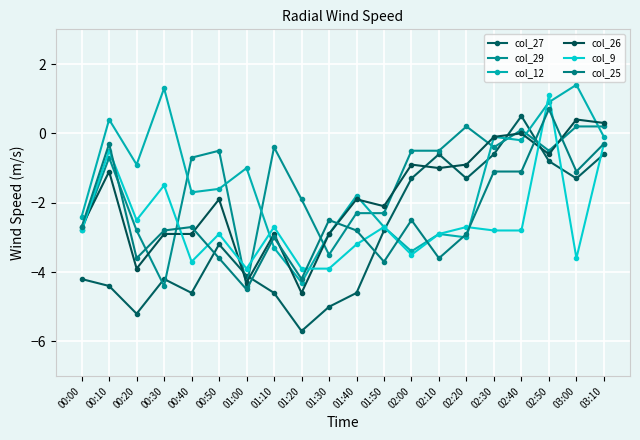

How many lines are shown in the chart?

6